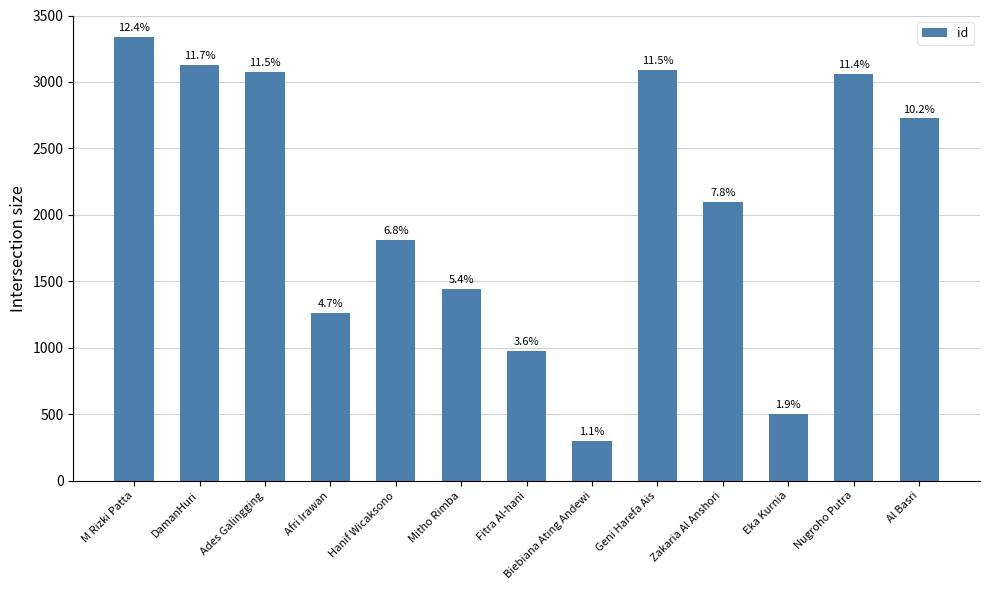

Are the bars horizontal?

No